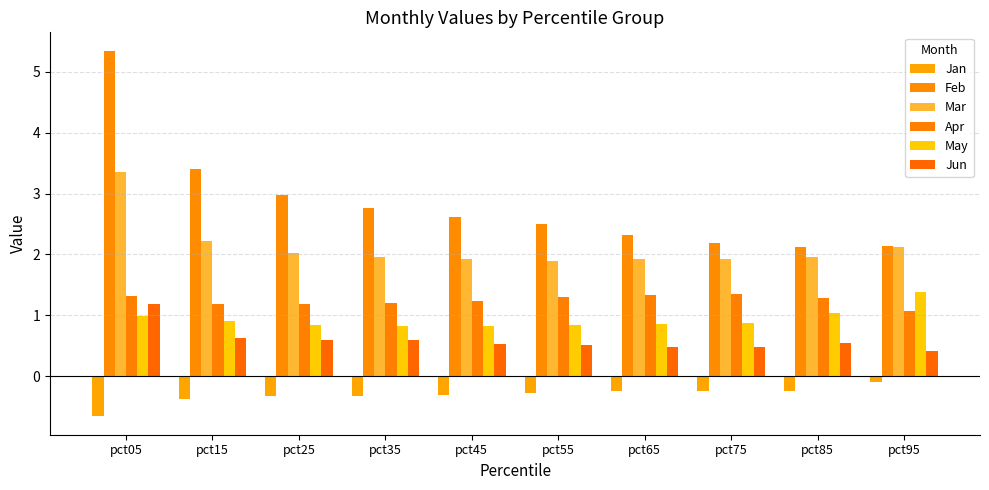

Does the chart contain any negative values?

Yes